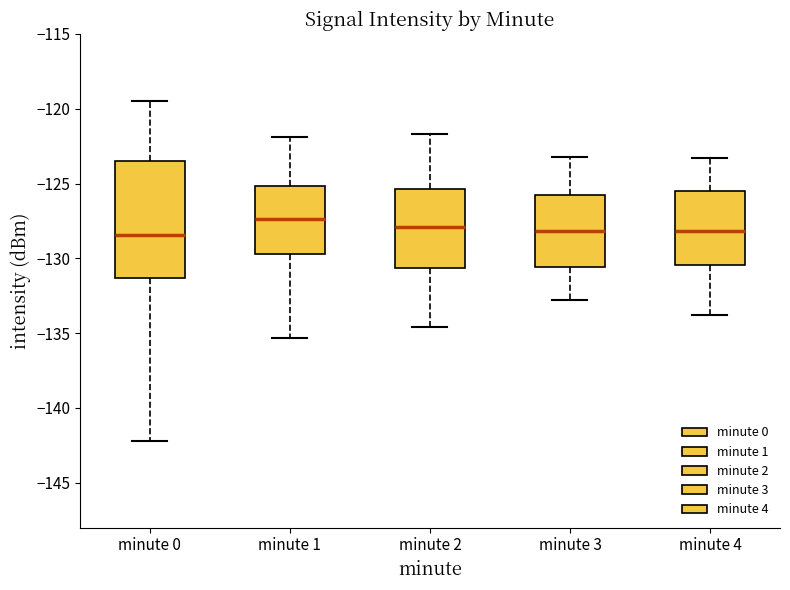

Reading left to right, transcribe this box plot: for each box, give where its median line is, the range the box spans, and where its two whiskers end, as read against the y-axis. The values are not printed on the chart, so give them approximately, as read against the axis.

minute 0: median -128.5, box -131.5 to -123.5, whiskers -142.0 to -119.5
minute 1: median -127.5, box -129.5 to -125.0, whiskers -135.5 to -122.0
minute 2: median -128.0, box -130.5 to -125.5, whiskers -134.5 to -121.5
minute 3: median -128.0, box -130.5 to -125.5, whiskers -133.0 to -123.0
minute 4: median -128.0, box -130.5 to -125.5, whiskers -134.0 to -123.5